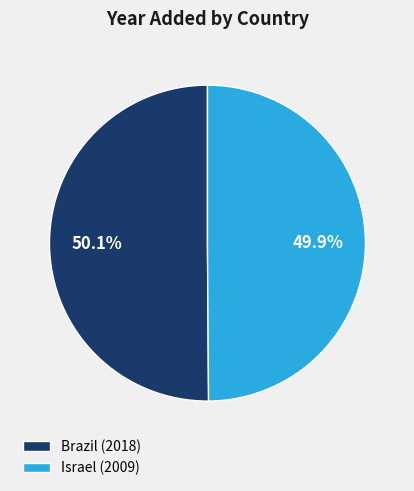

Is it true that Israel is 50% of the pie?

True